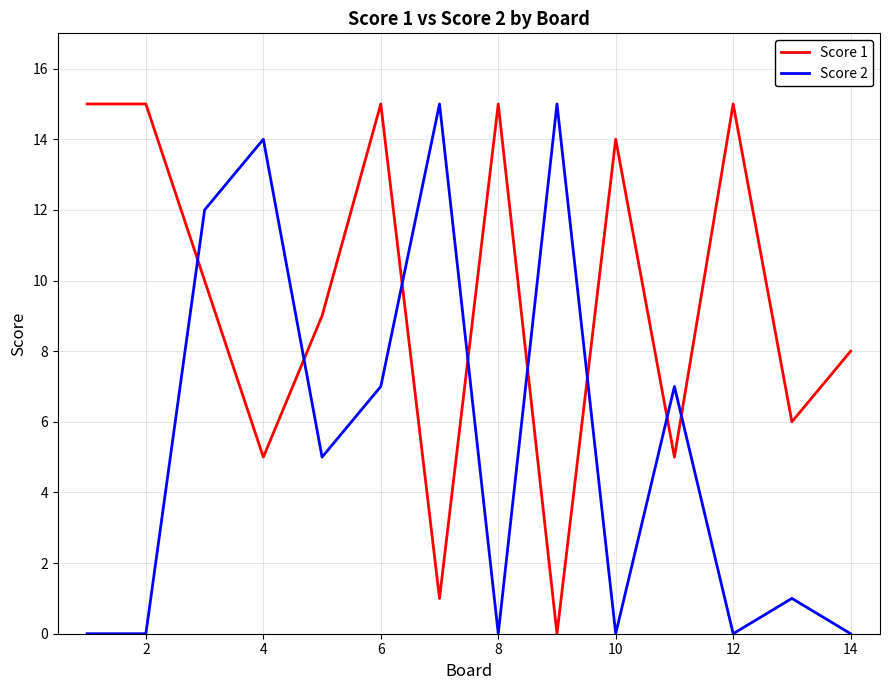

Rank the series by their average value, from highest to lowest.

Score 1, Score 2